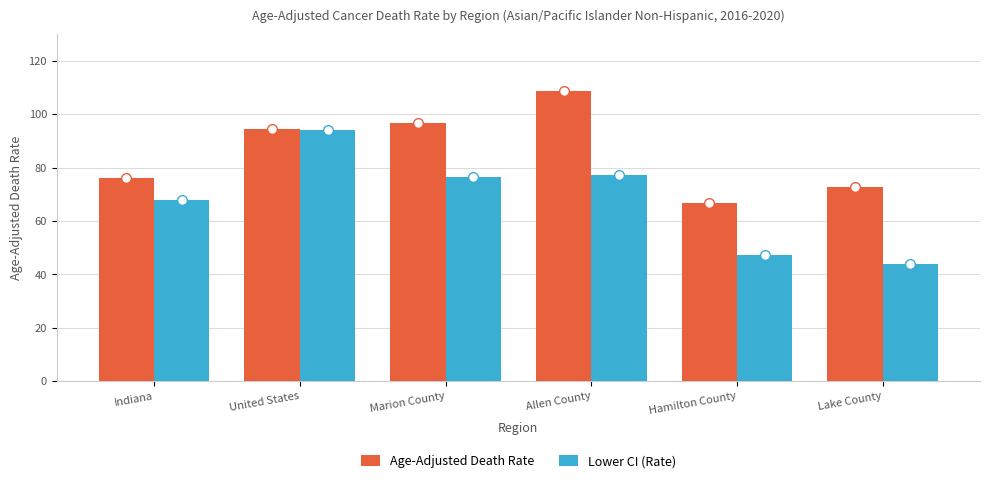

Is the value of Lower CI (Rate) at Allen County greater than the value of Age-Adjusted Death Rate at Allen County?

No